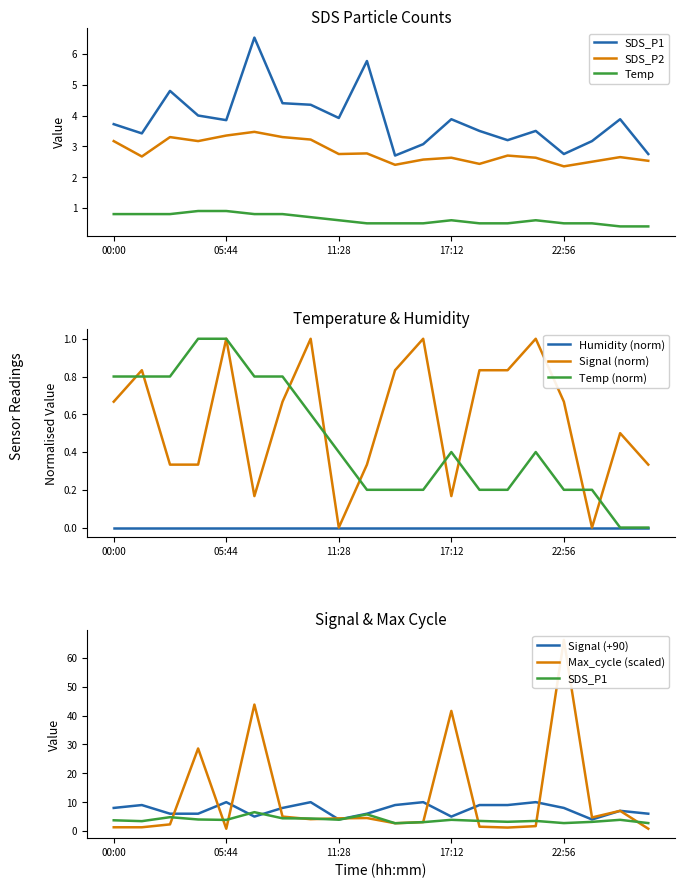

Which series has the largest total across all categories?

Max_cycle